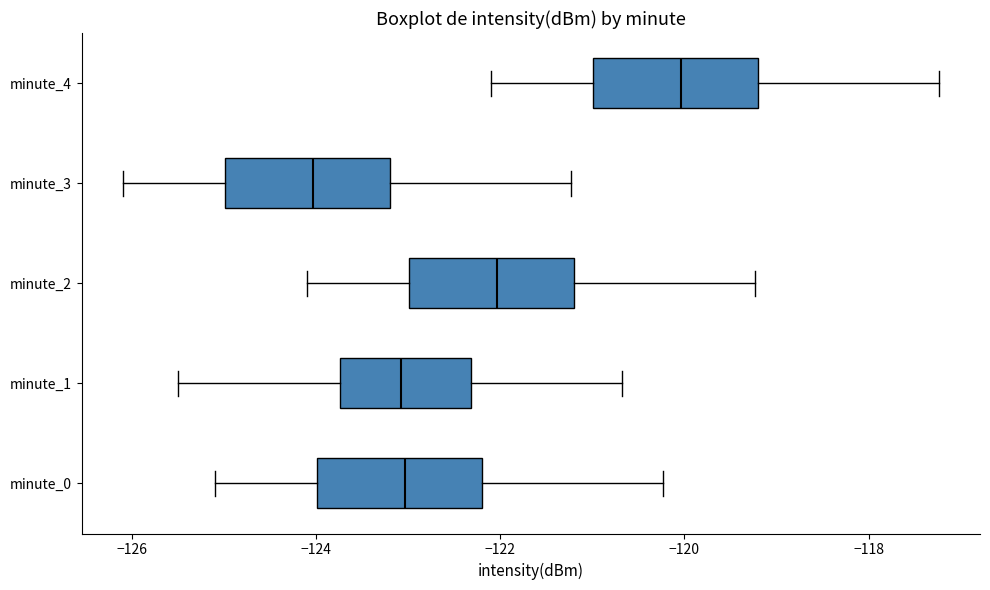

Reading bottom to top, transcribe this box plot: for each box, give where its median line is, the range the box spans, and where its two whiskers end, as read against the x-axis. The values are not printed on the chart, so give them approximately, as read against the axis.

minute_0: median -123.0, box -124.0 to -122.2, whiskers -125.0 to -120.2
minute_1: median -123.0, box -123.8 to -122.4, whiskers -125.4 to -120.6
minute_2: median -122.0, box -123.0 to -121.2, whiskers -124.0 to -119.2
minute_3: median -124.0, box -125.0 to -123.2, whiskers -126.0 to -121.2
minute_4: median -120.0, box -121.0 to -119.2, whiskers -122.0 to -117.2